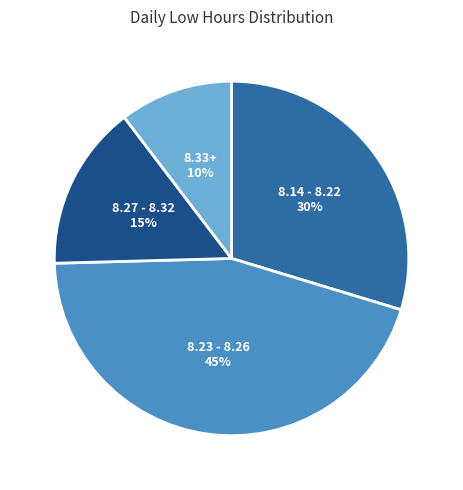

True or false: 8.23 - 8.26 accounts for 45% of the total.

True